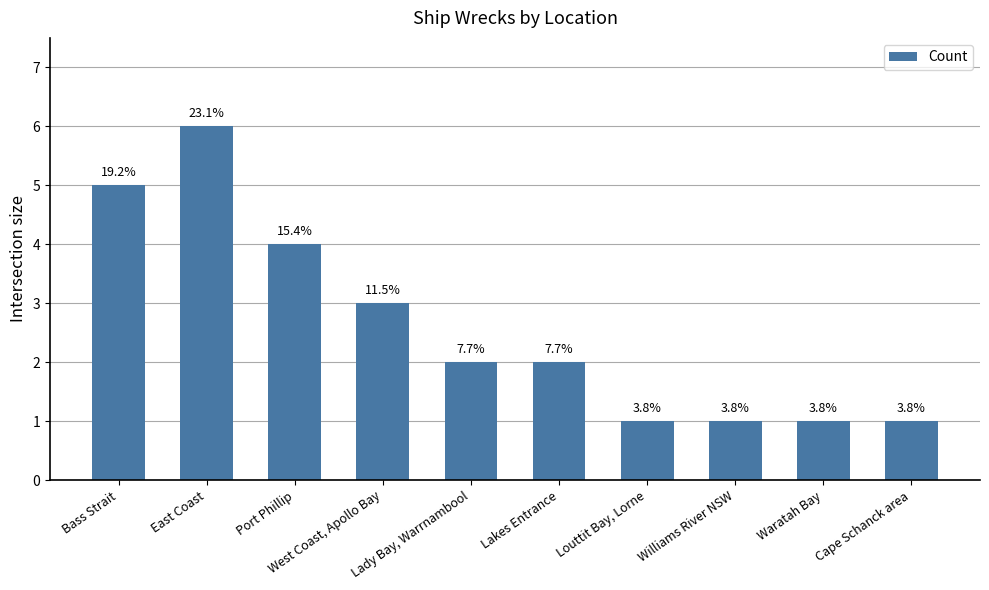

What is the label of the 8th bar from the right?

Port Phillip